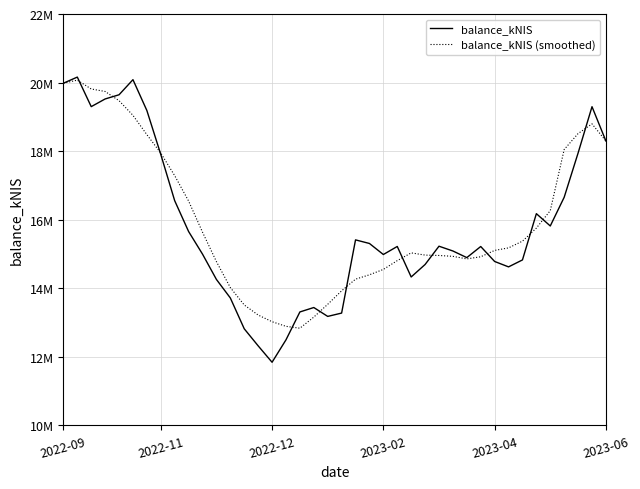

Rank the series by their average value, from highest to lowest.

balance_kNIS (smoothed), balance_kNIS